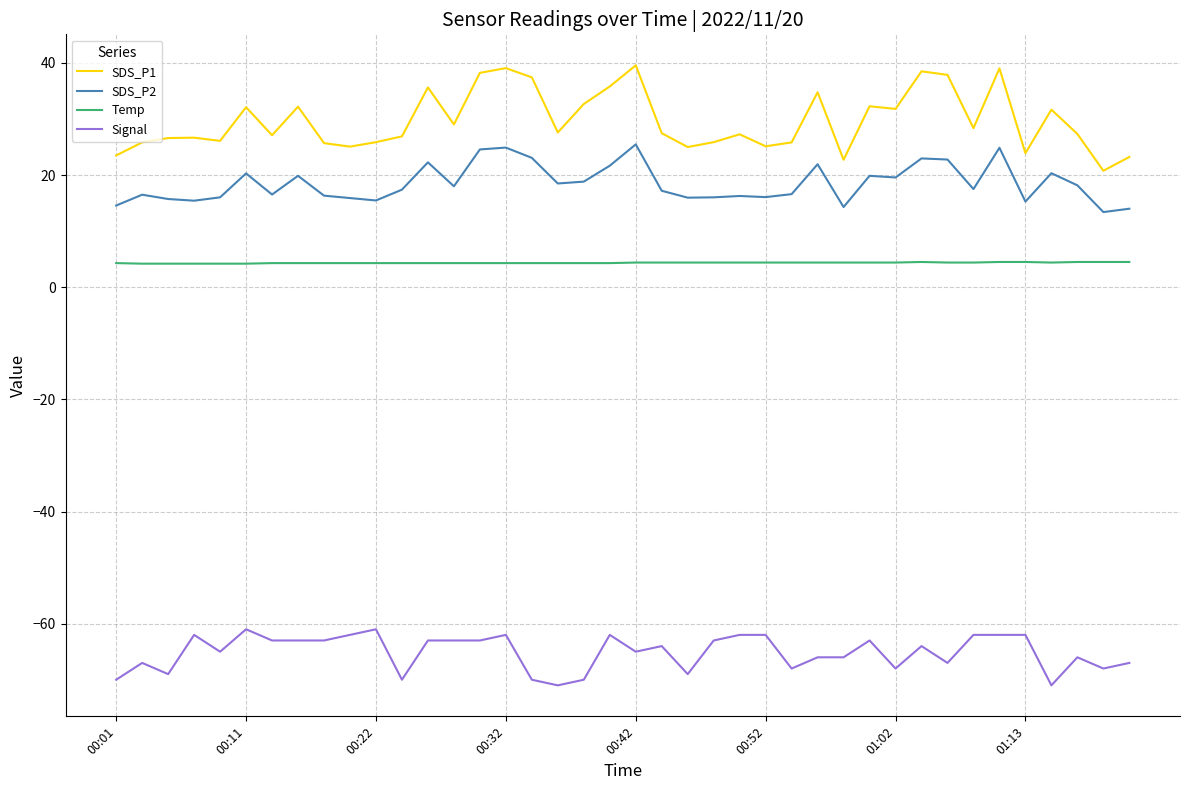

True or false: Temp and SDS_P1 cross at least once.

False